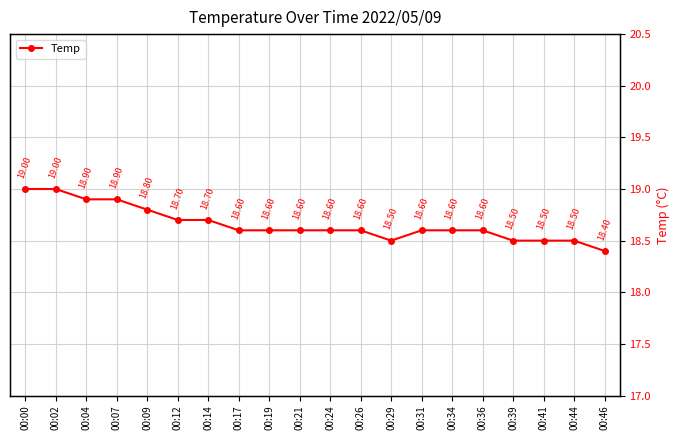

List the labels in order of value, smallest first.

00:46, 00:29, 00:39, 00:41, 00:44, 00:17, 00:19, 00:21, 00:24, 00:26, 00:31, 00:34, 00:36, 00:12, 00:14, 00:09, 00:04, 00:07, 00:00, 00:02